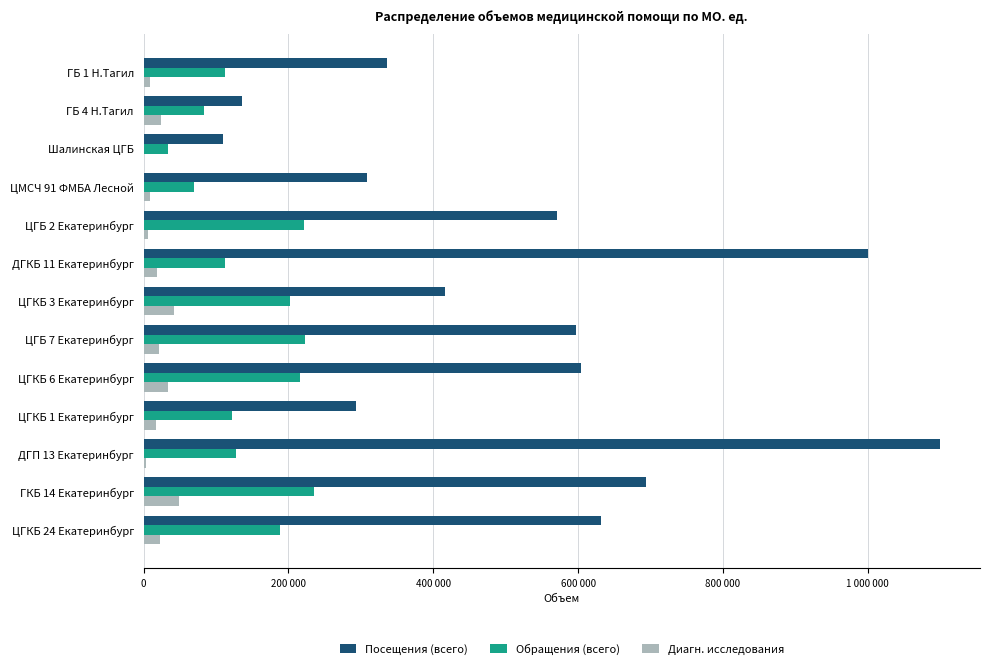

What are all the series names shown in the legend?

Посещения (всего), Обращения (всего), Диагн. исследования